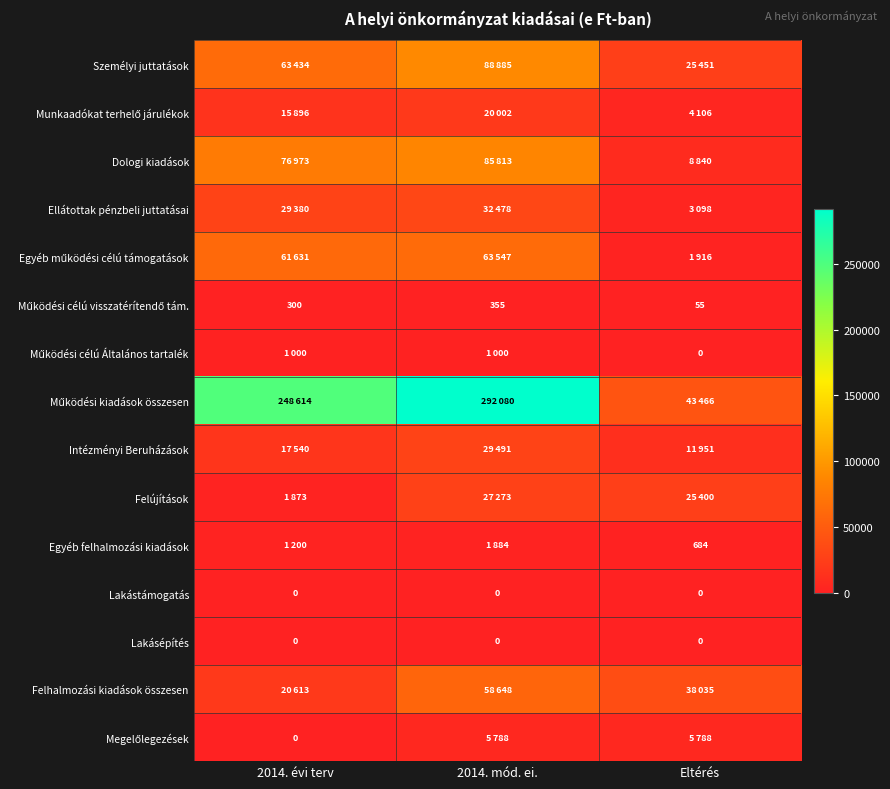

What is the difference between the highest and lowest values at 2014. évi terv?

248614